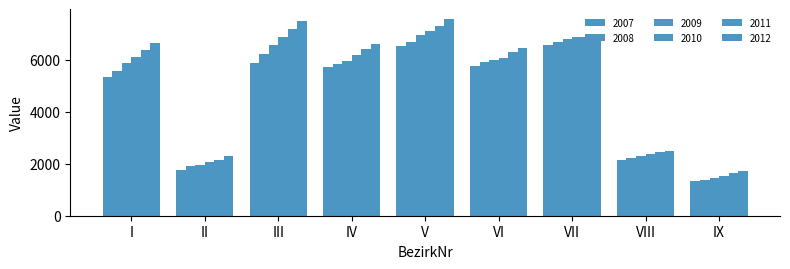

Count the number of data series in this chart.

6